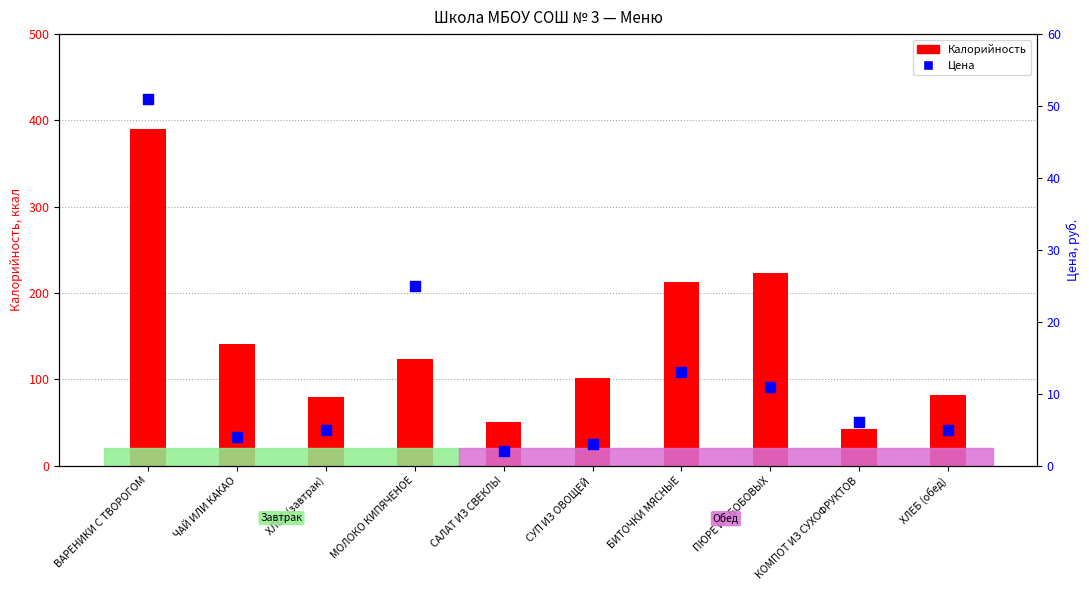

Is the value of Цена at БИТОЧКИ МЯСНЫЕ greater than the value of Калорийность at МОЛОКО КИПЯЧЕНОЕ?

No